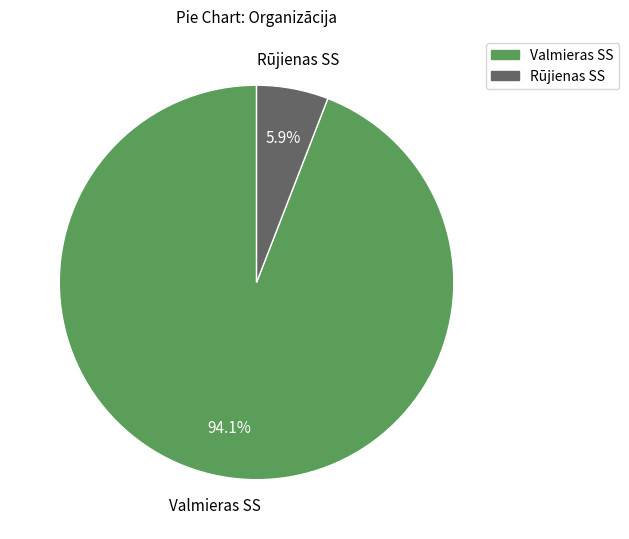

Combined, what portion of the pie is Rūjienas SS and Valmieras SS?

100.0%